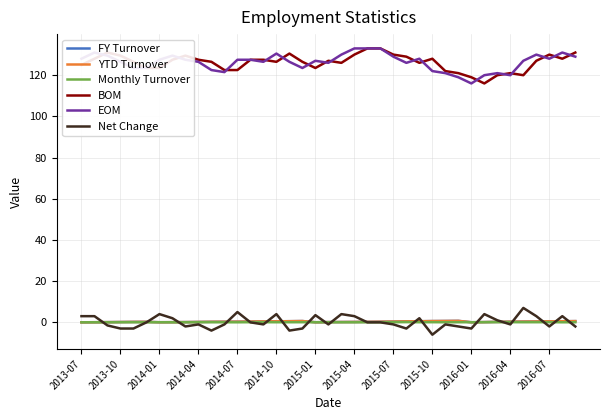

True or false: EOM and Net Change cross at least once.

False